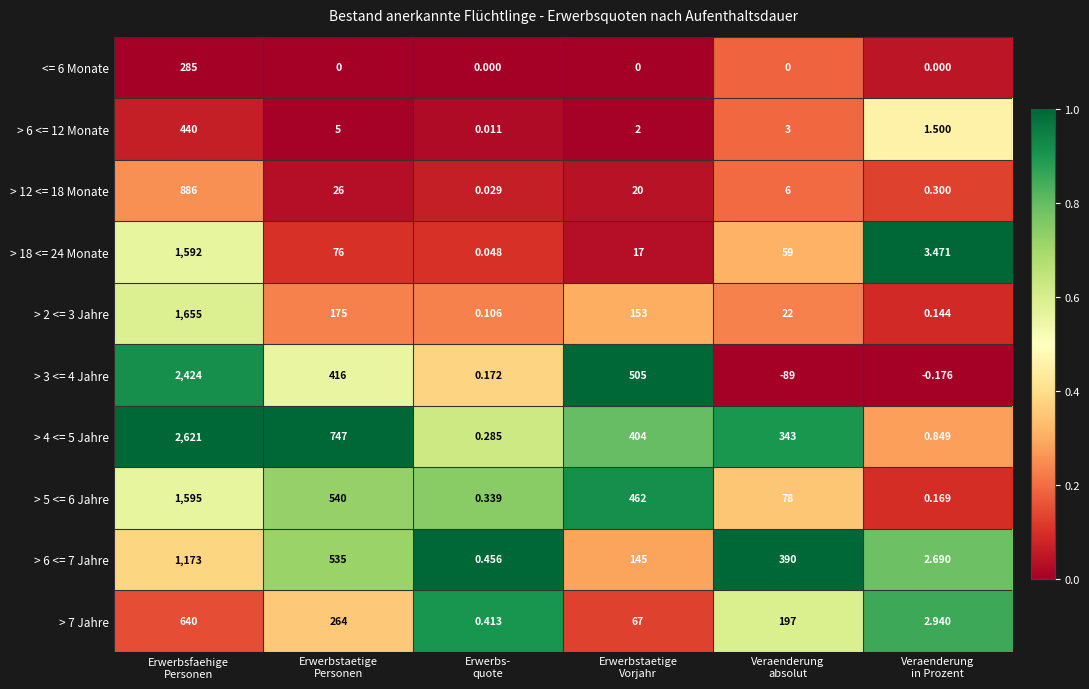

How many data points in > 7 Jahre are less than 197?

3